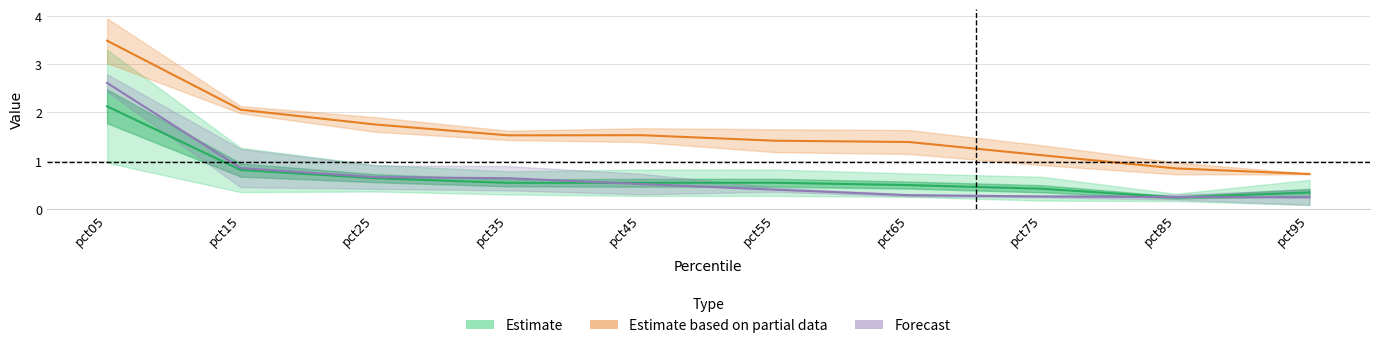

At which category is the sum across all series the highest?

pct05